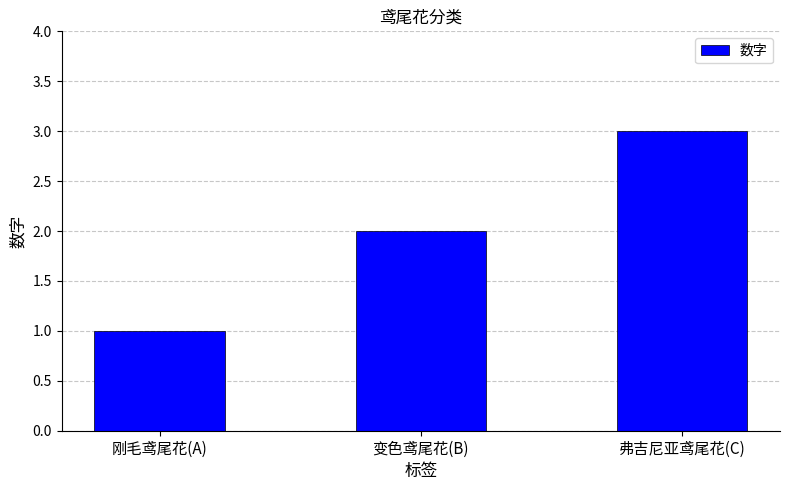

Reading left to right, extract all data points from this chart.

刚毛鸢尾花(A)=1	变色鸢尾花(B)=2	弗吉尼亚鸢尾花(C)=3